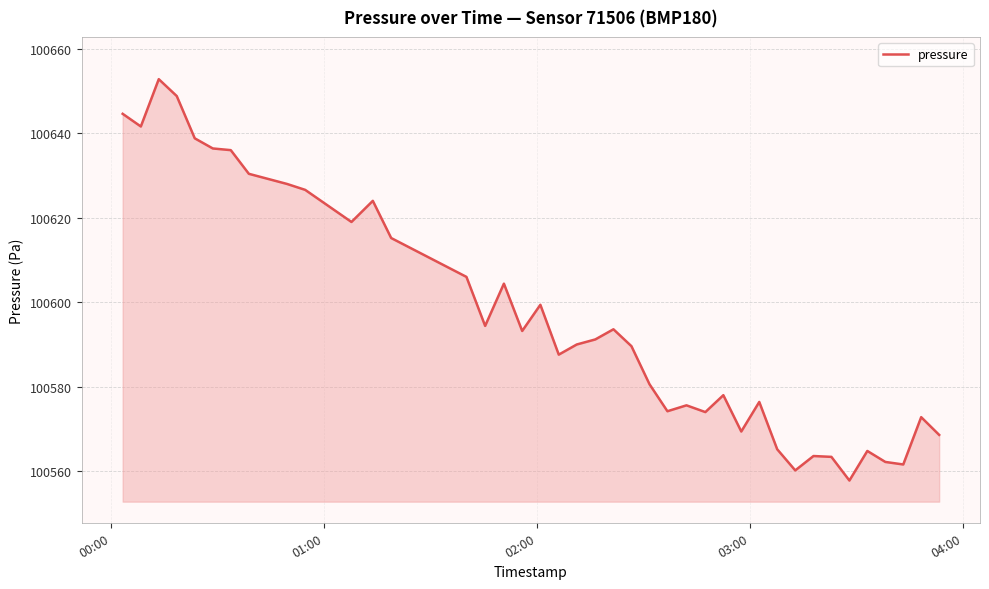

What is the greatest value displayed?

100652.8